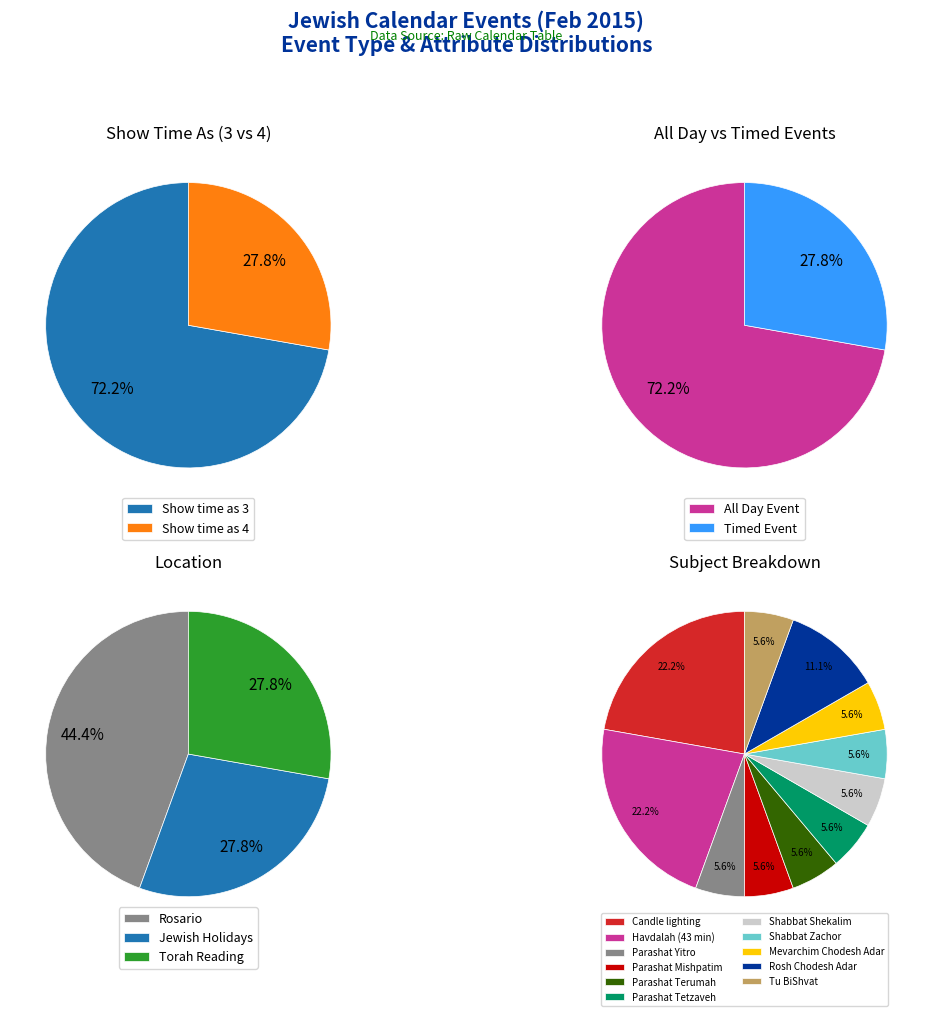

How many slices are in this pie chart?

11